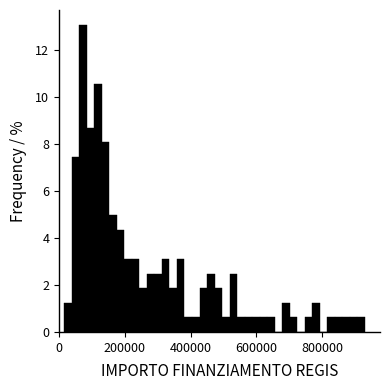

Around what value on the x-axis is the tallest bar? Give the approximate position of its centre, as read against the axis.

80000